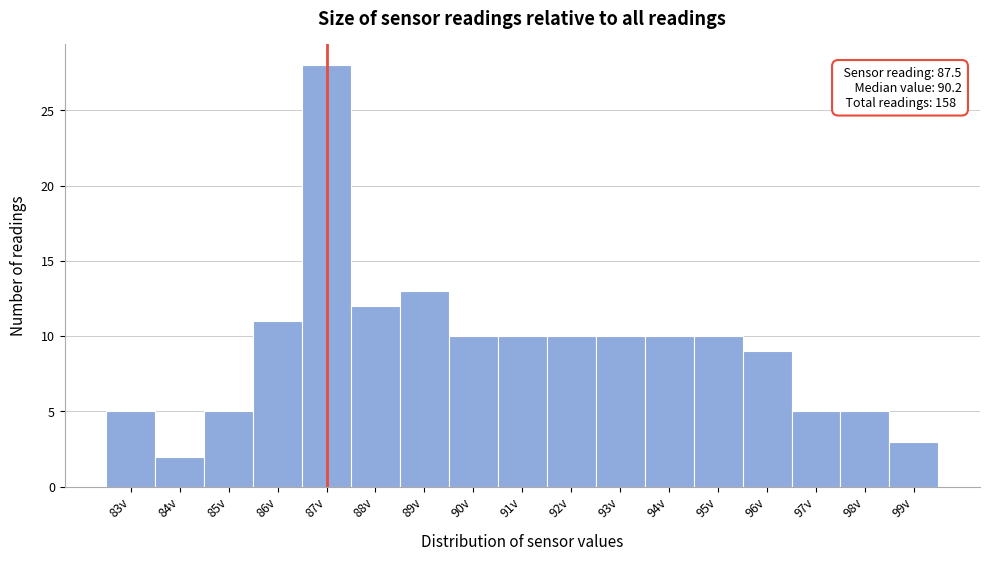

Reading right to left, what are all the values shown in this chart?

99v=3	98v=5	97v=5	96v=9	95v=10	94v=10	93v=10	92v=10	91v=10	90v=10	89v=13	88v=12	87v=28	86v=11	85v=5	84v=2	83v=5